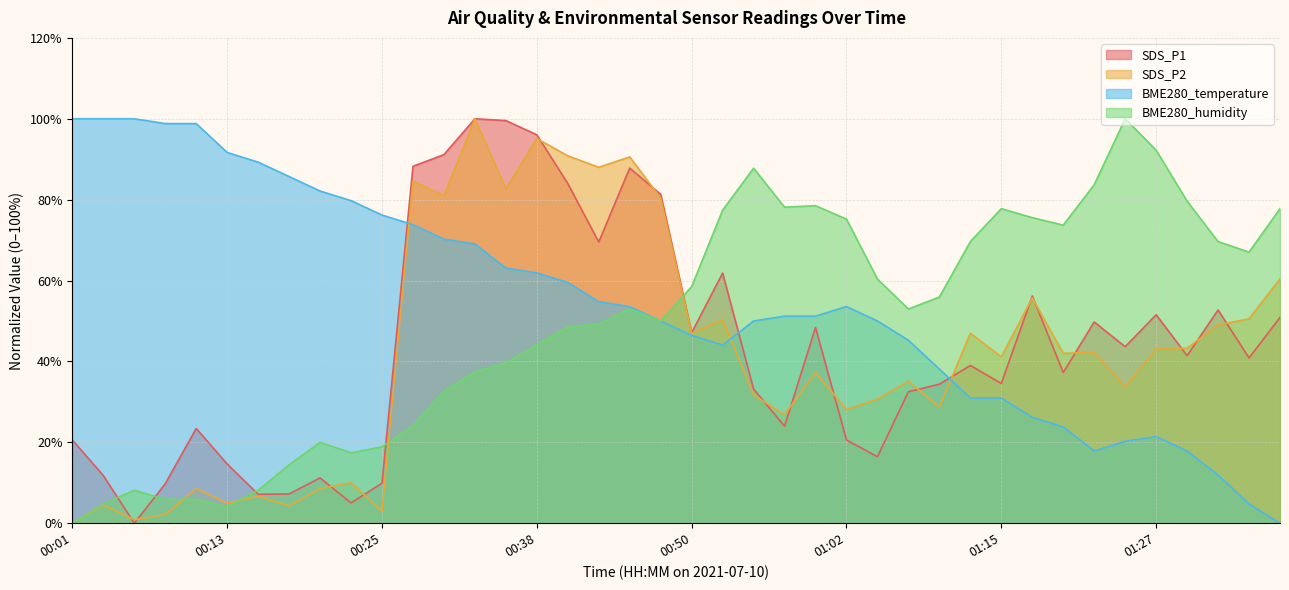

How many data points in BME280_humidity are above 52?

21